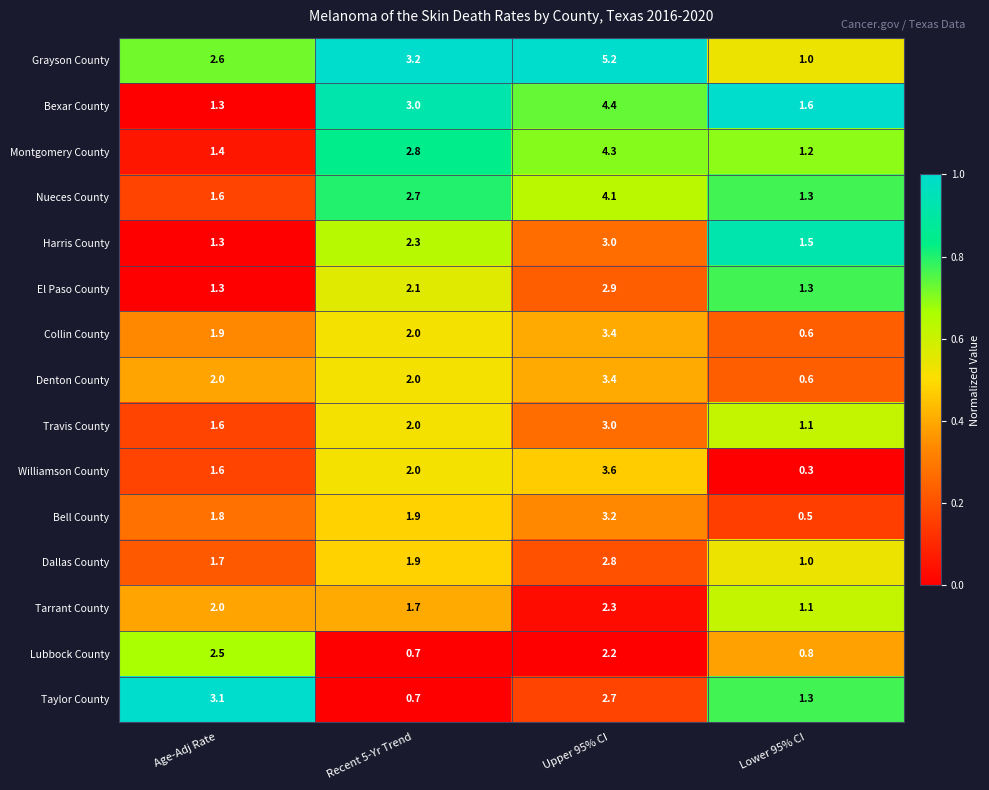

The Tarrant County series shows 2.3 at Upper 95% CI. True or false?

True